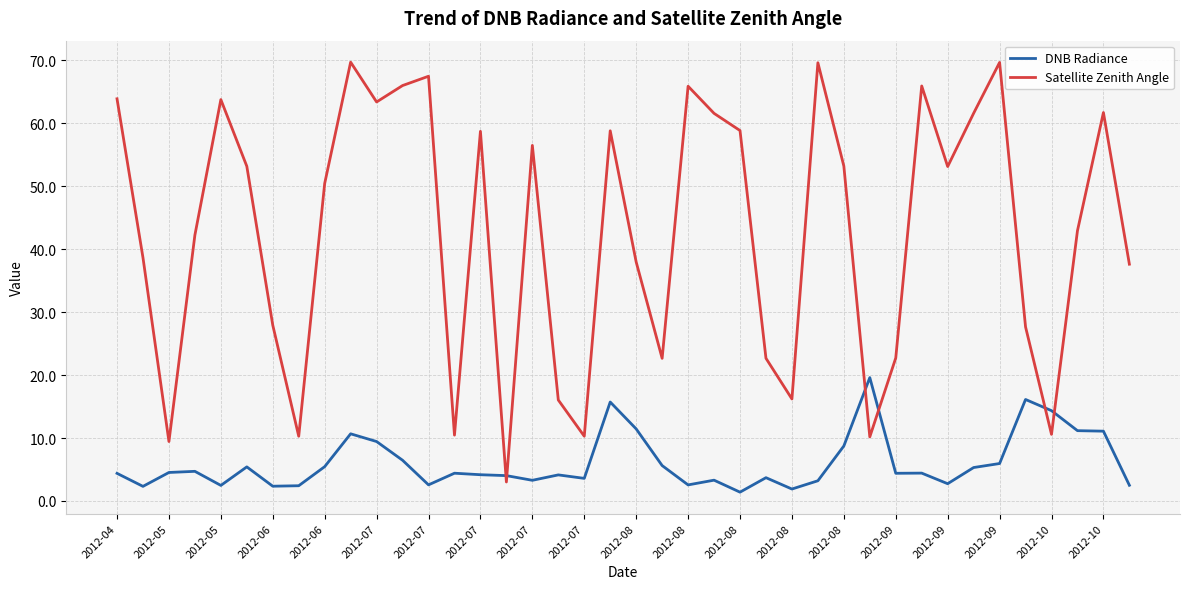

What is the maximum value shown in the chart?

69.7